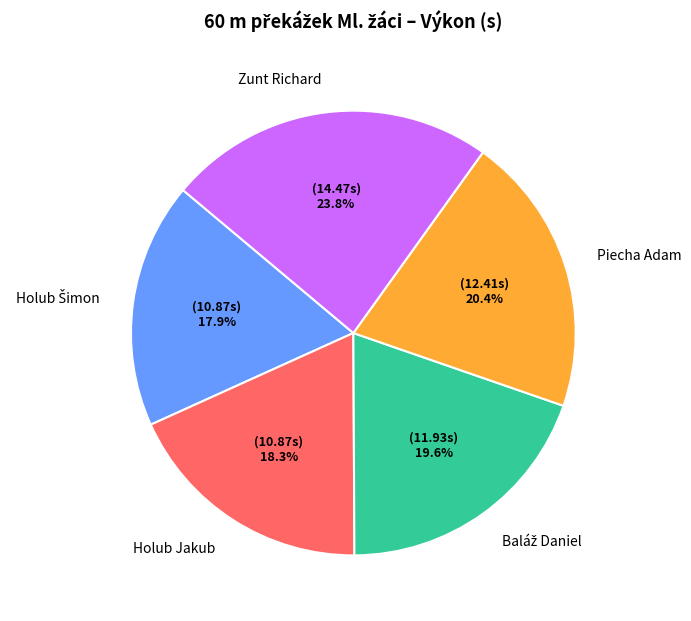

Which has a higher value, Zunt Richard or Holub Jakub?

Zunt Richard